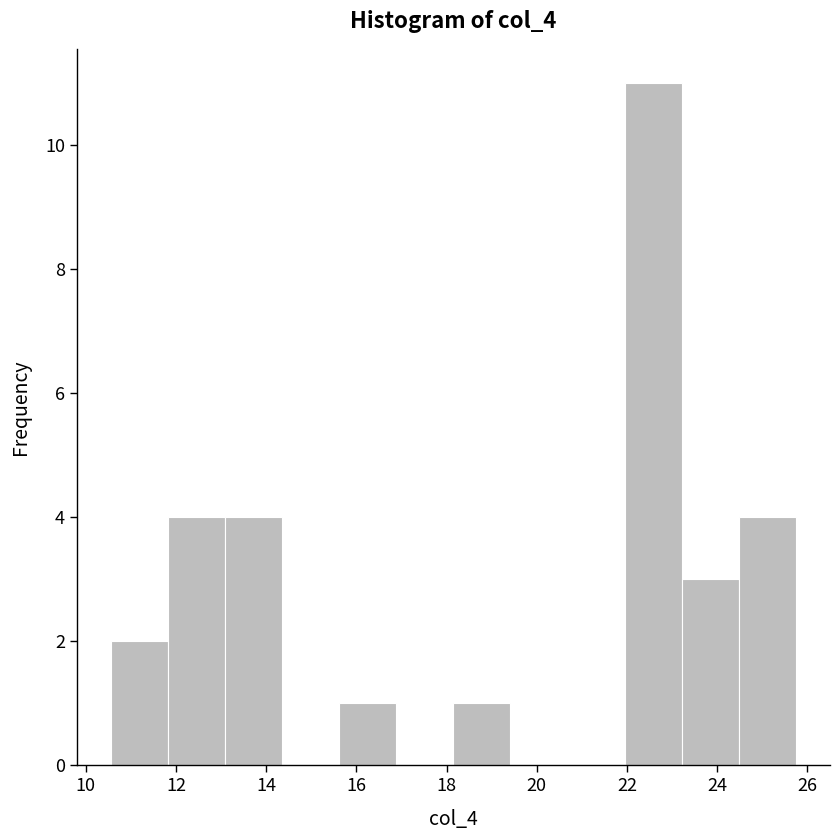

How tall is the bar that spans 15.6 to 16.8 on the x-axis? Neither the bar edges nor the heights are printed on the chart, so give them approximately, as read against the axes.

1